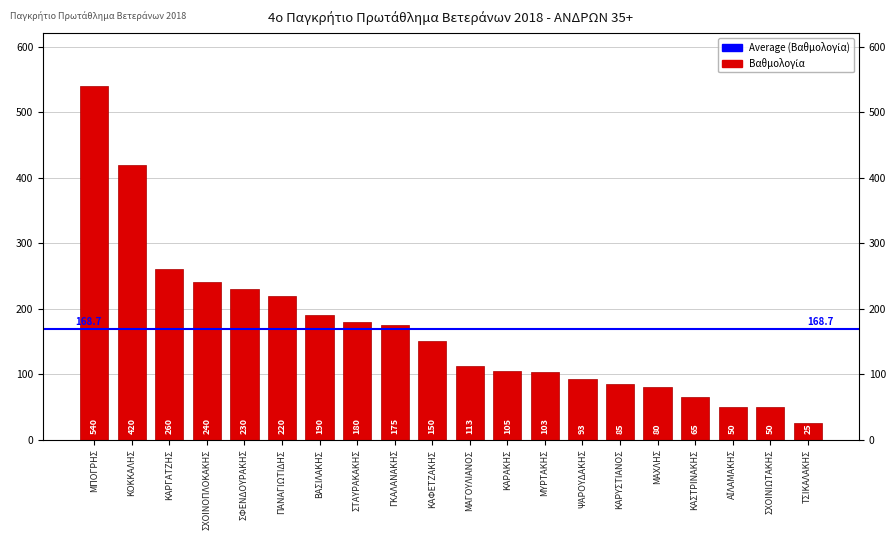

List the labels in order of value, largest first.

ΜΠΟΓΡΗΣ, ΚΟΚΚΑΛΗΣ, ΚΑΡΓΑΤΖΗΣ, ΣΧΟΙΝΟΠΛΟΚΑΚΗΣ, ΣΦΕΝΔΟΥΡΑΚΗΣ, ΠΑΝΑΓΙΩΤΙΔΗΣ, ΒΑΣΙΛΑΚΗΣ, ΣΤΑΥΡΑΚΑΚΗΣ, ΓΚΑΛΑΝΑΚΗΣ, ΚΑΦΕΤΖΑΚΗΣ, ΜΑΓΟΥΛΙΑΝΟΣ, ΚΑΡΑΚΗΣ, ΜΥΡΤΑΚΗΣ, ΨΑΡΟΥΔΑΚΗΣ, ΚΑΡΥΣΤΙΑΝΟΣ, ΜΑΧΛΗΣ, ΚΑΣΤΡΙΝΑΚΗΣ, ΑΪΛΑΜΑΚΗΣ, ΣΧΟΙΝΙΩΤΑΚΗΣ, ΤΣΙΚΑΛΑΚΗΣ